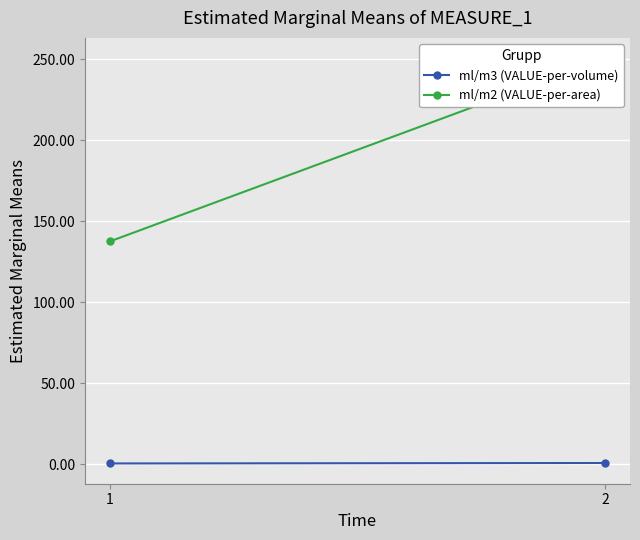

How many values in the ml/m2 (VALUE-per-area) series exceed 250?

1